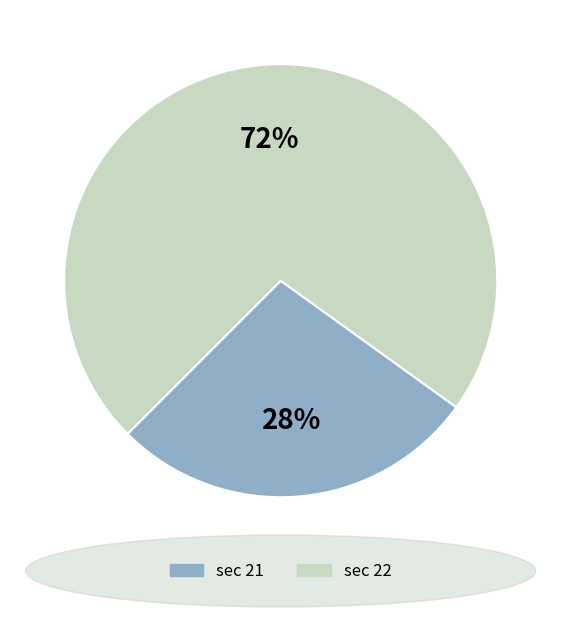

Does any single category account for the majority?

Yes